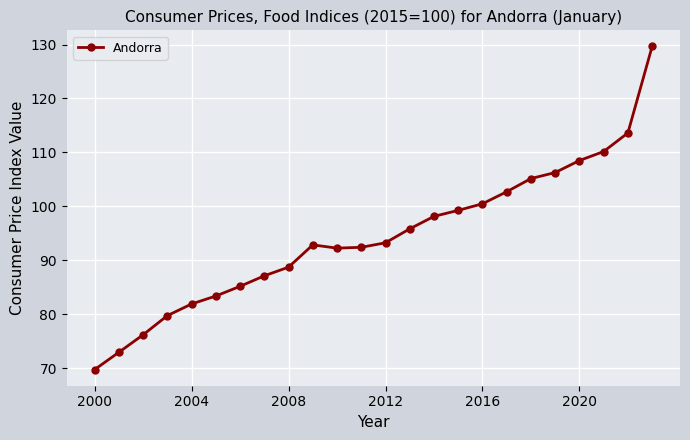

What is the value of the 13th point from the left?

93.3